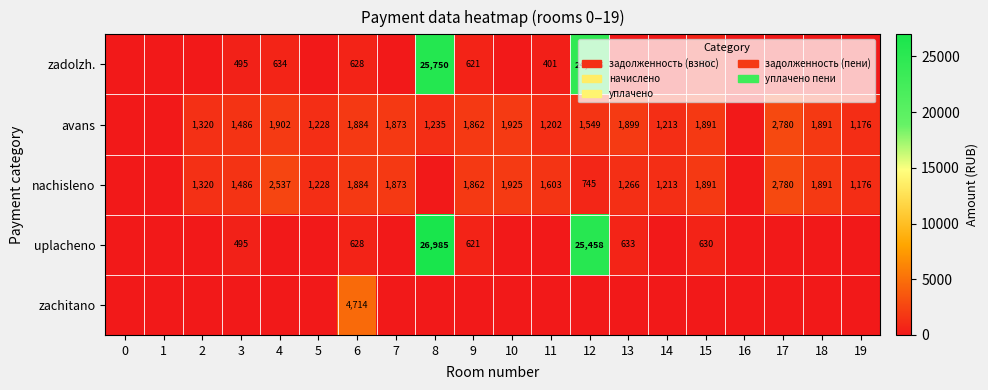

Is the value of nachisleno at 10 greater than the value of avans at 14?

Yes